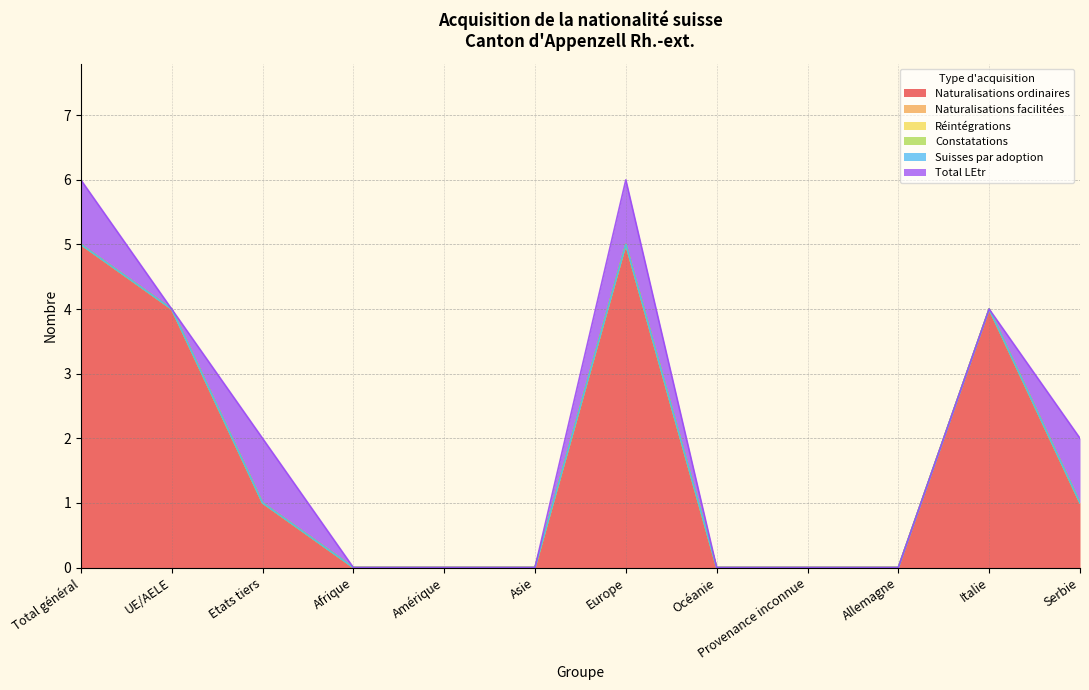

Does the chart have visible grid lines?

Yes